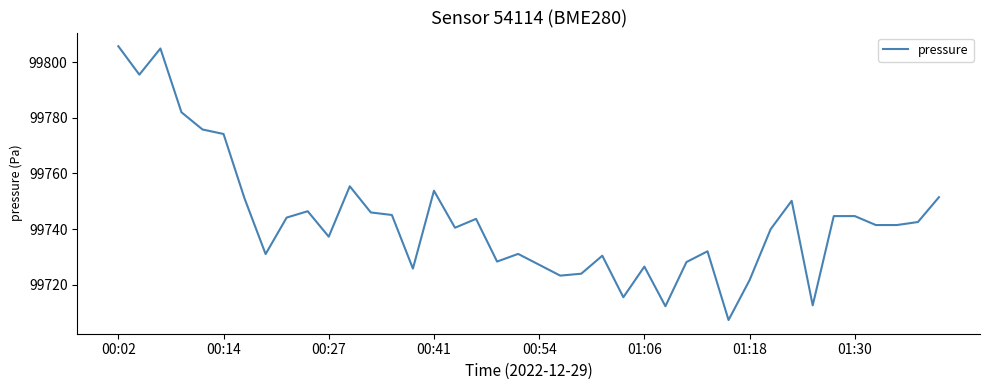

What is the smallest value displayed?

99707.3